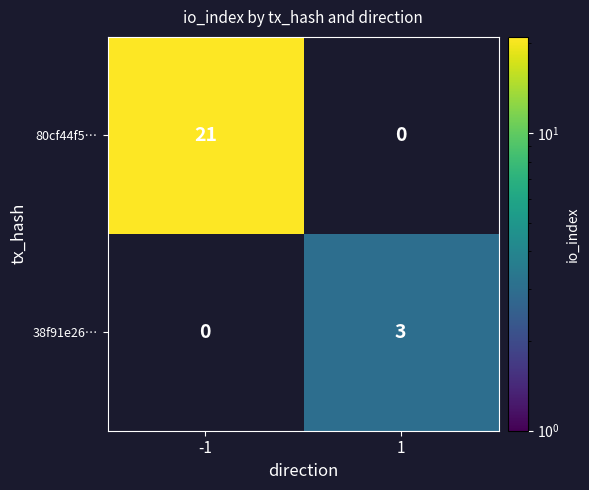

The 80cf44f5… series shows 21 at -1. True or false?

True